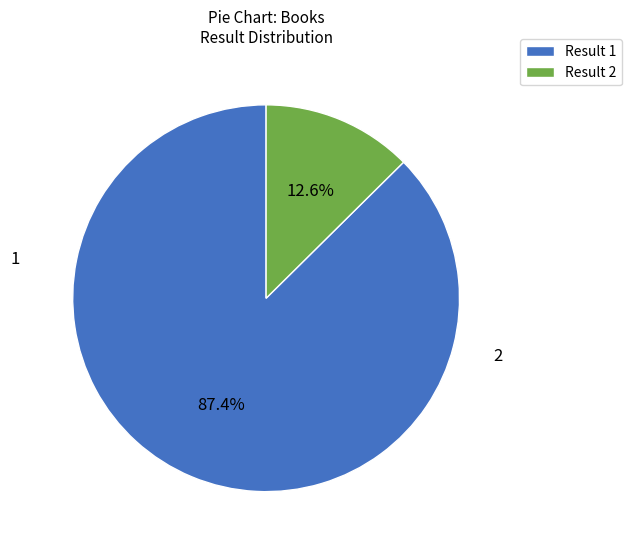

Approximately how many times larger is the value at Result 1 compared to Result 2?

6.9